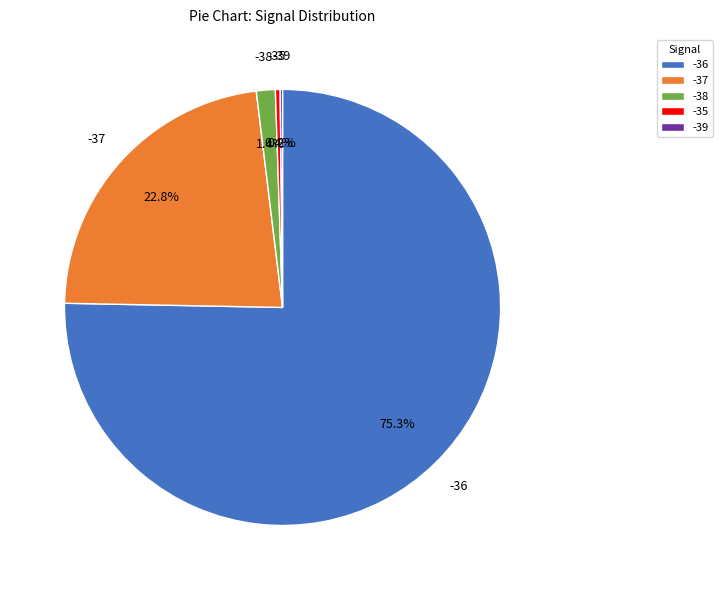

Which slice is the largest?

-36